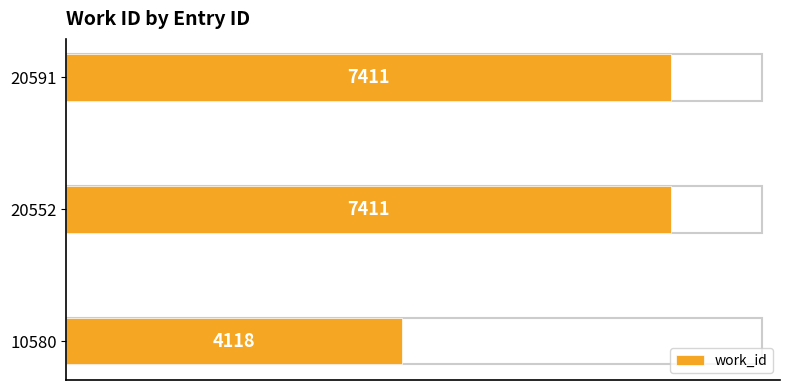

How many bars are there in total?

3